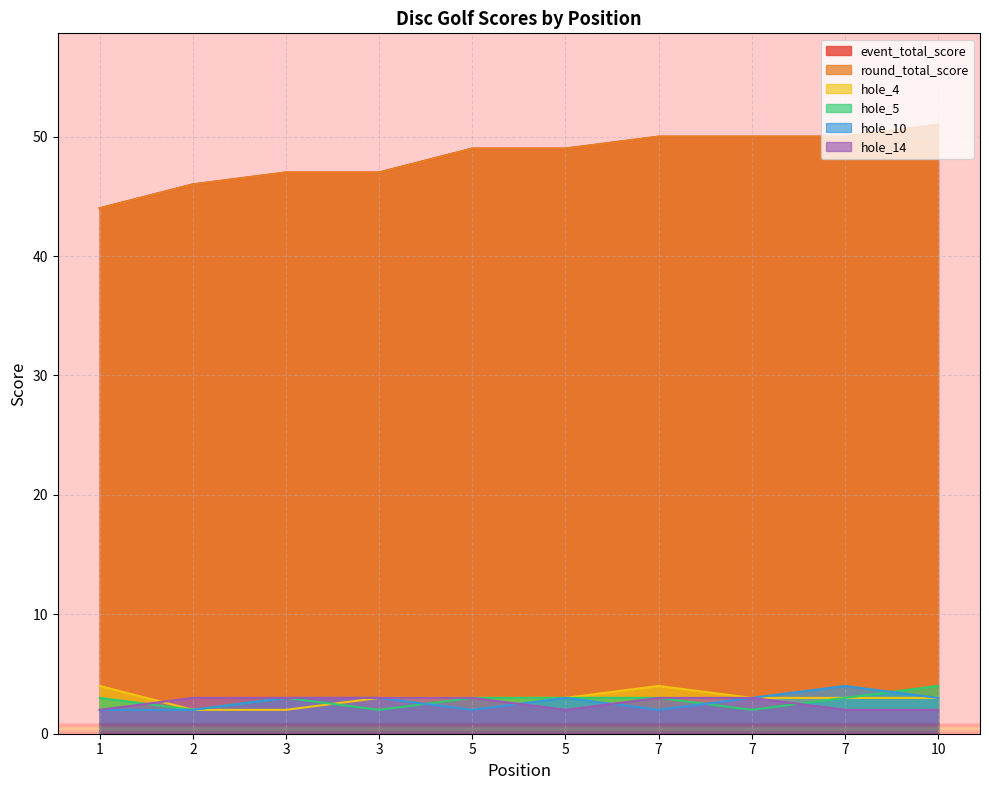

Reading right to left, list all the values displayed in this chart.

event_total_score: 51	50	50	50	49	49	47	47	46	44
round_total_score: 51	50	50	50	49	49	47	47	46	44
hole_4: 3	3	3	4	3	3	3	2	2	4
hole_5: 4	3	2	3	3	3	2	3	2	3
hole_10: 3	4	3	2	3	2	3	3	2	2
hole_14: 2	2	3	3	2	3	3	3	3	2